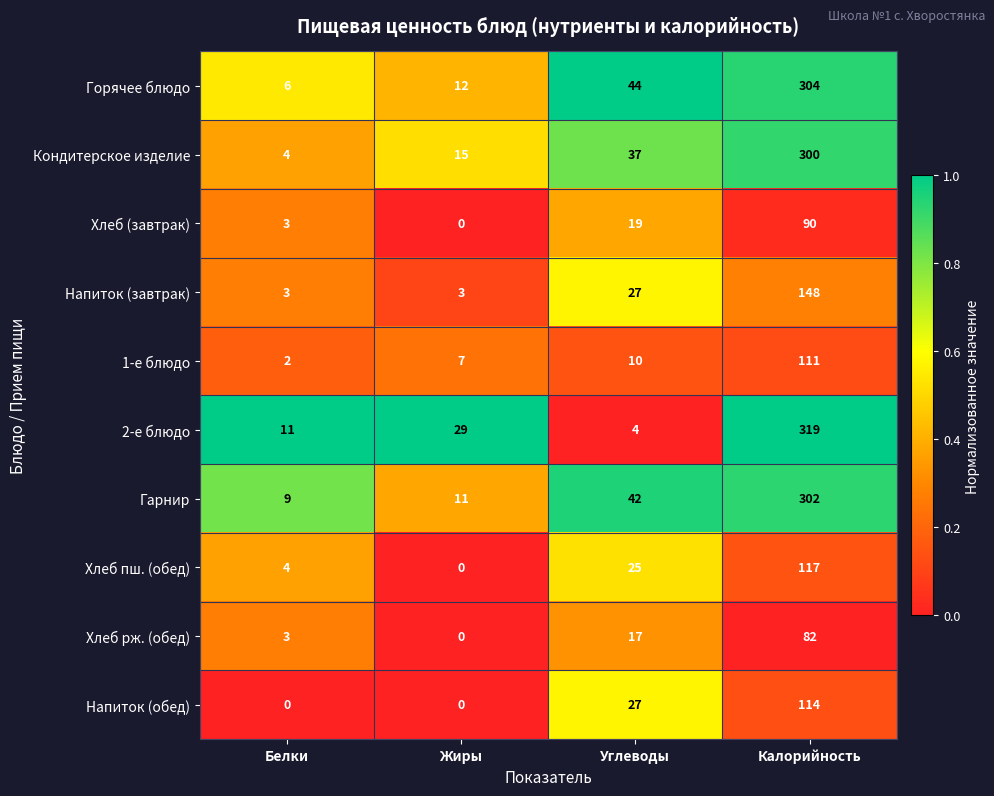

What is the maximum value shown in the chart?

319